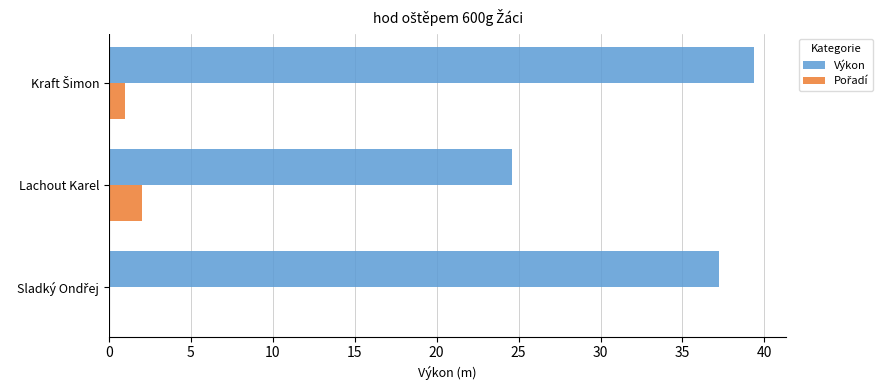

What is the sum of all Výkon values?

101.2